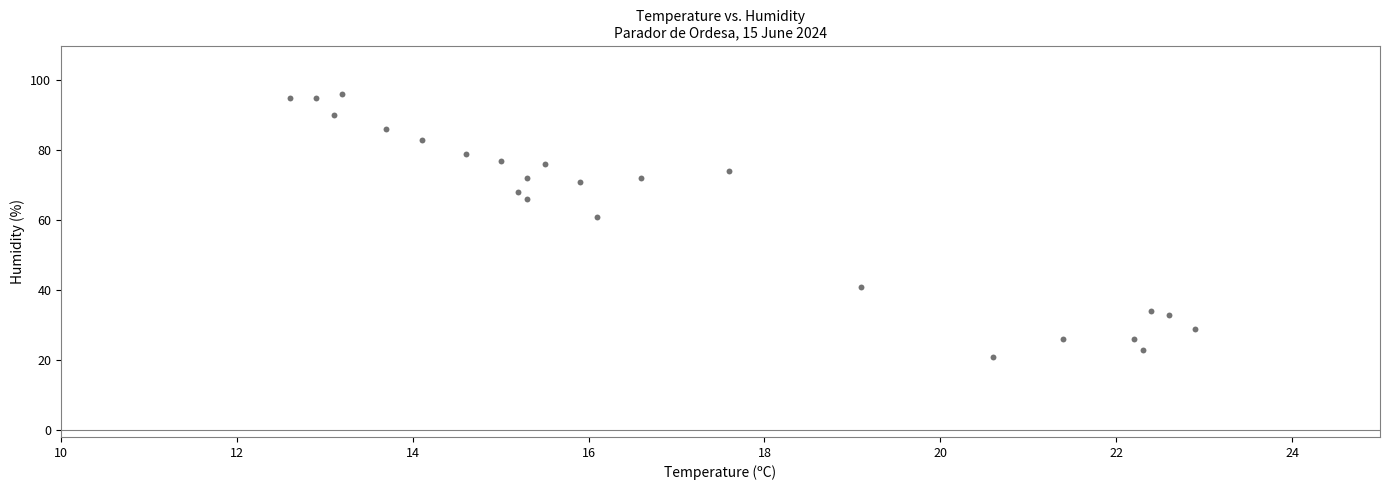

What is the range of Y values (max minus min)?

75